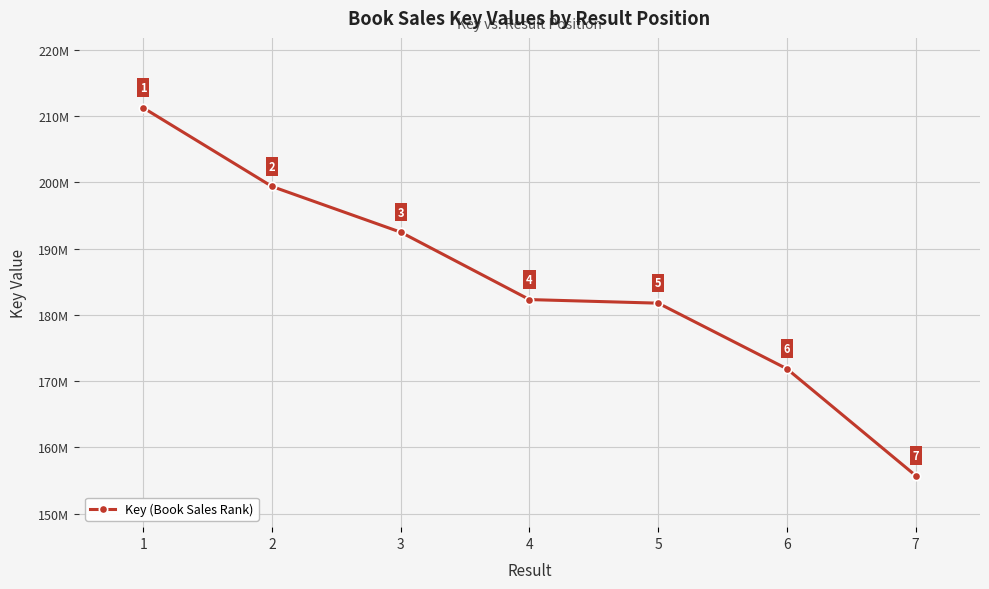

What value does the data have at 7?

155740906